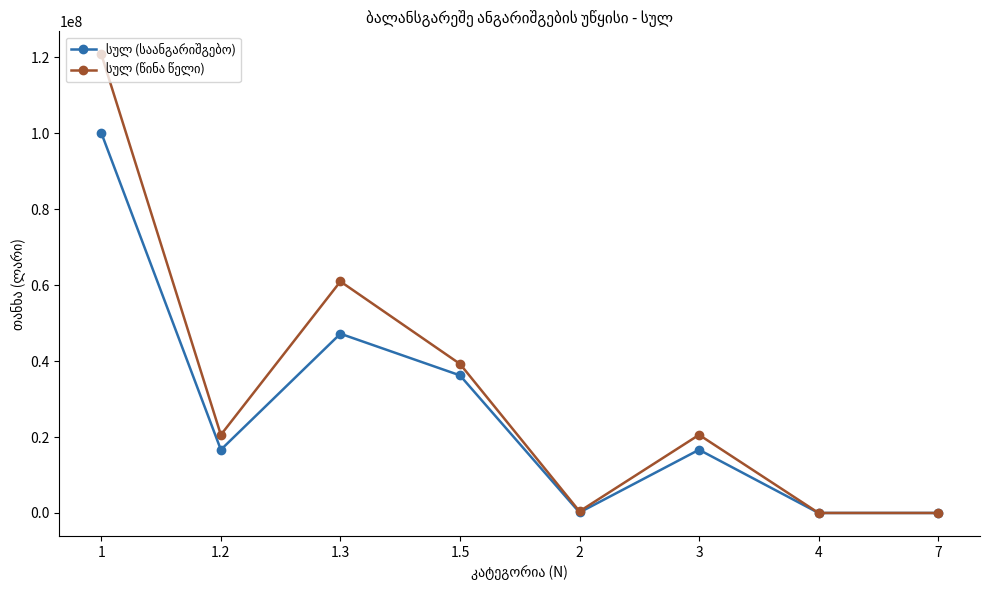

What is the maximum value shown in the chart?

120824833.1